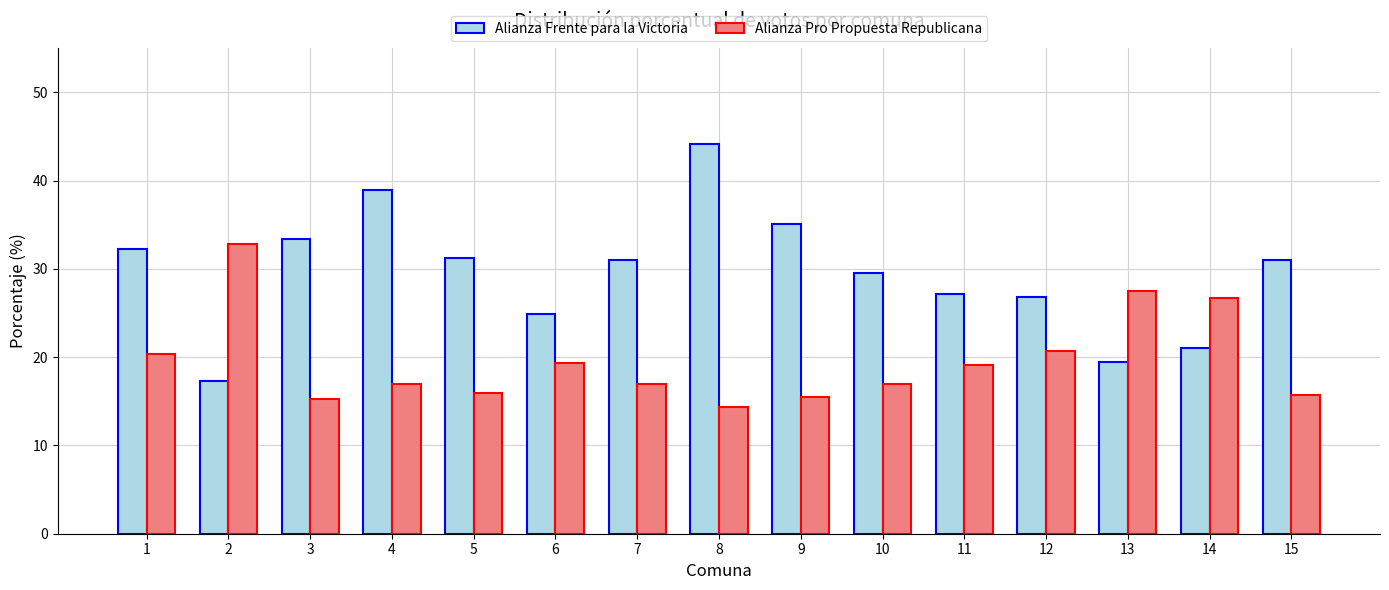

What are all the series names shown in the legend?

Alianza Frente para la Victoria, Alianza Pro Propuesta Republicana